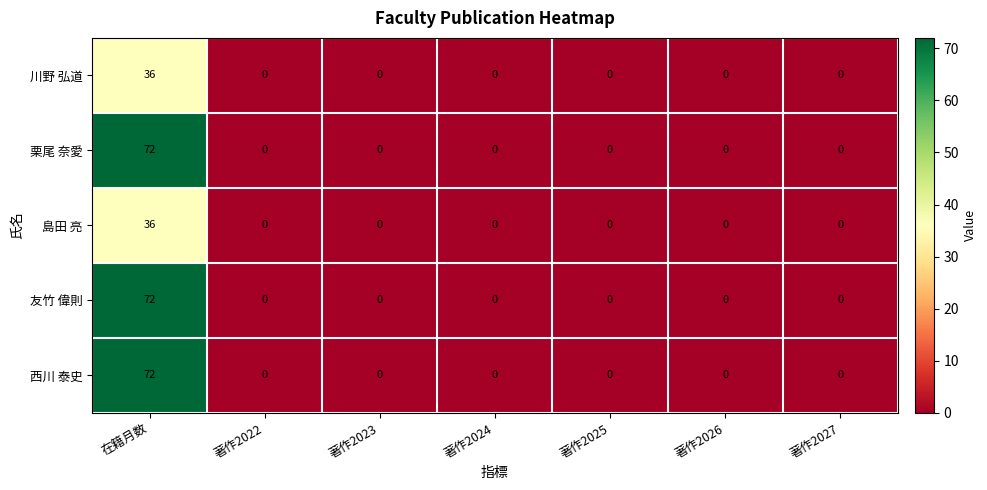

Is it true that 西川 泰史 equals -38 at 著作2024?

False